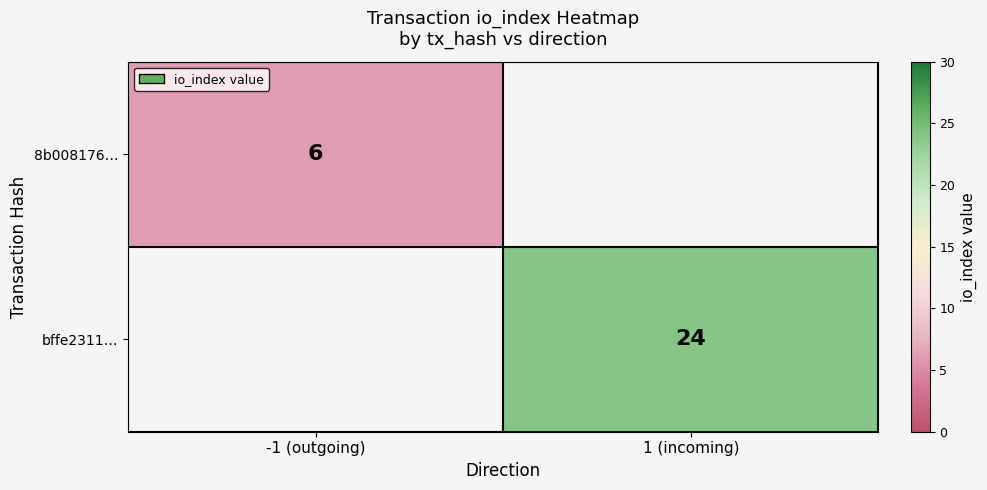

Is the value of bffe2311… at 1 (incoming) greater than the value of 8b008176… at -1 (outgoing)?

Yes